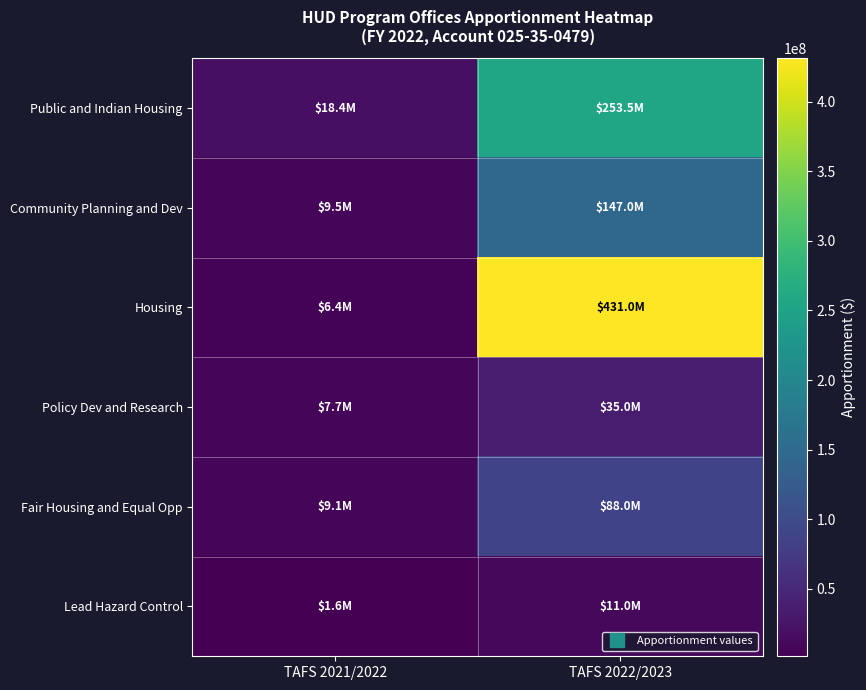

Count the number of categories in the chart.

2